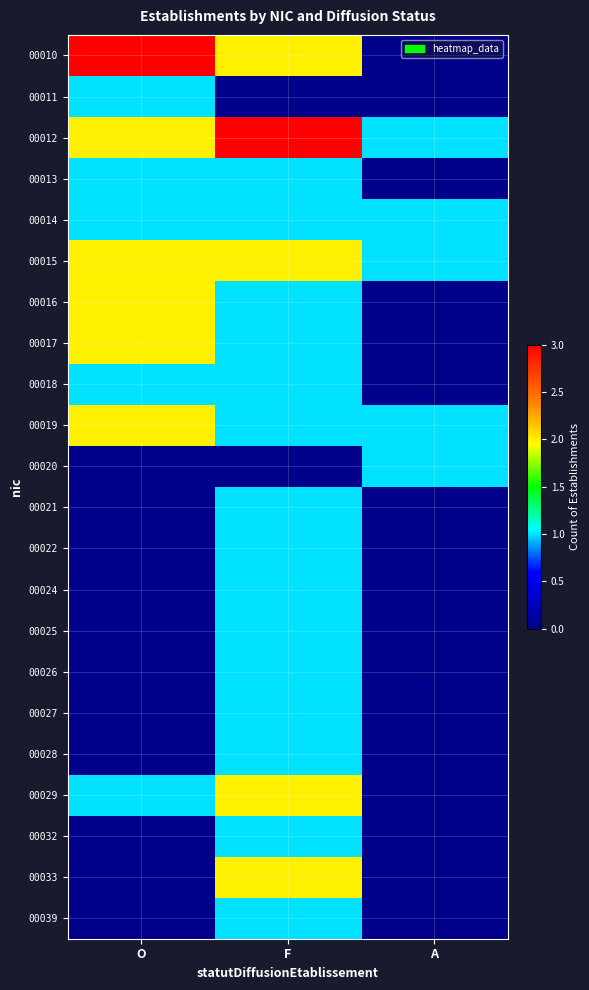

At which category does the chart reach its minimum across all series?

A